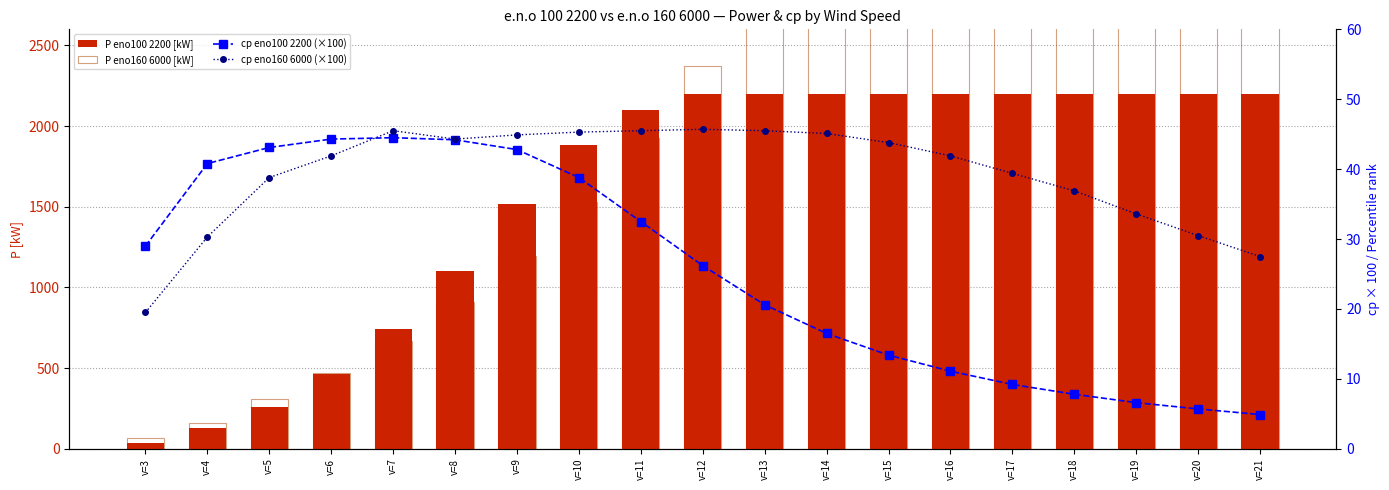

What are all the series names shown in the legend?

P eno100 2200 [kW], P eno160 6000 [kW], cp eno100 2200 (×100), cp eno160 6000 (×100)